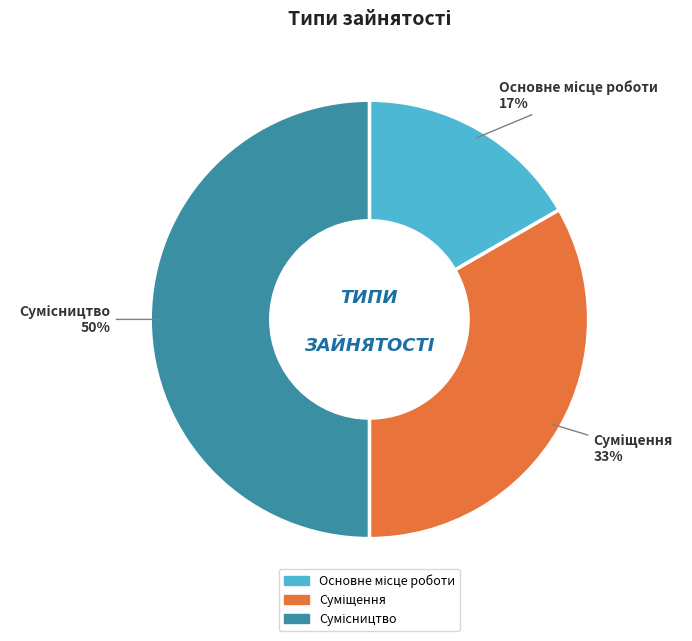

To the nearest percent, what is the average slice percentage?

33%